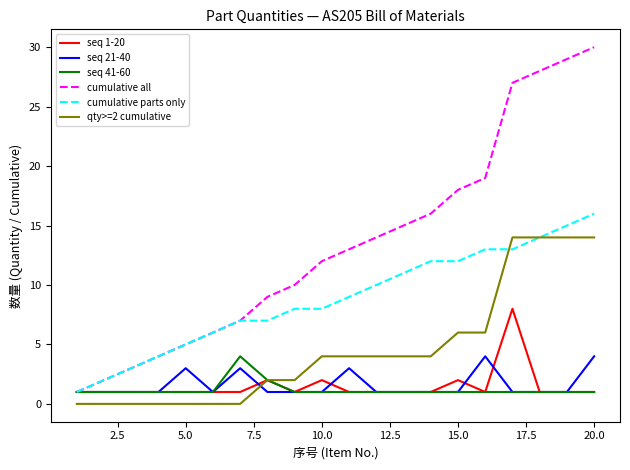

What is the greatest value displayed?

30